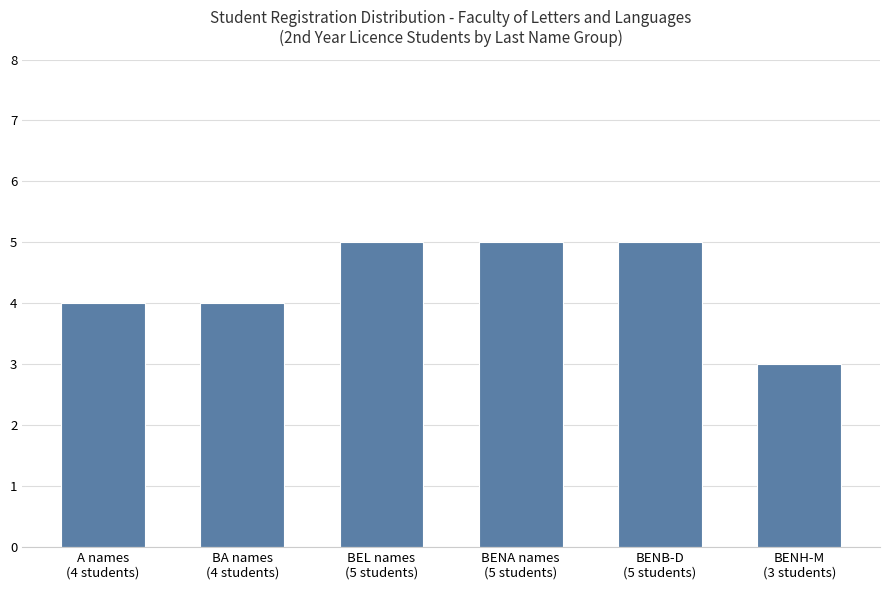

How many categories are shown in the chart?

6